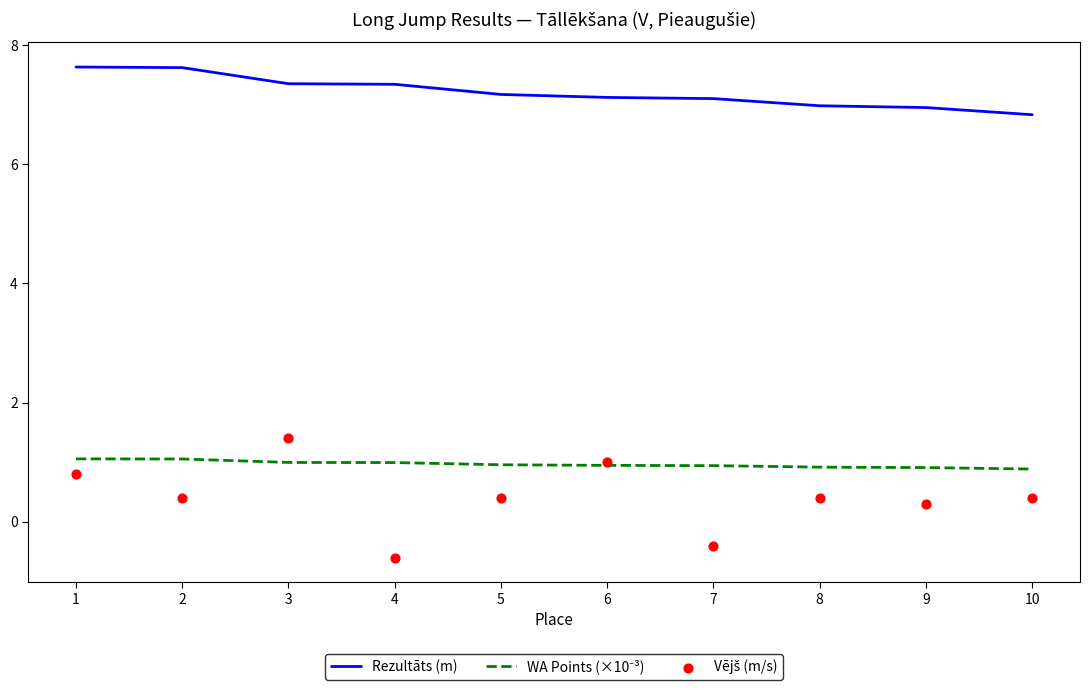

What are all the series names shown in the legend?

Rezultāts (m), WA Points (×10⁻³), Vējš (m/s)